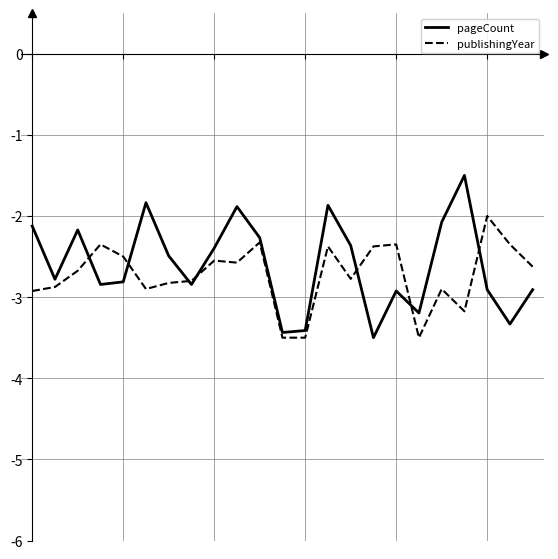

How many values in the pageCount series exceed -2?

4